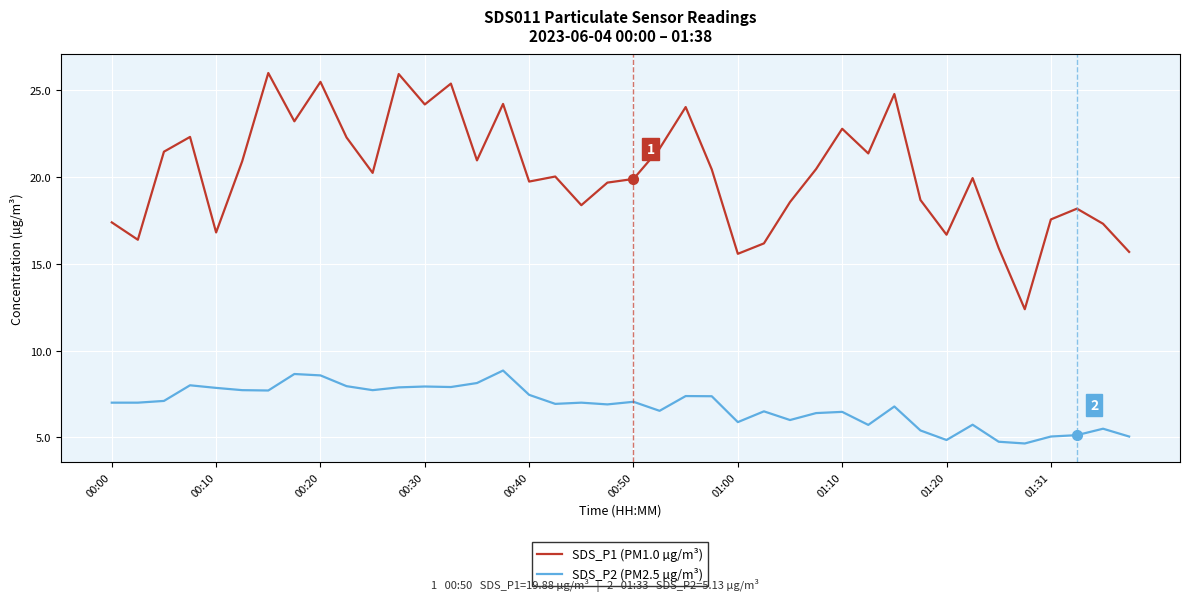

Rank the series by their maximum value, from highest to lowest.

SDS_P1 (PM1.0 µg/m³), SDS_P2 (PM2.5 µg/m³)